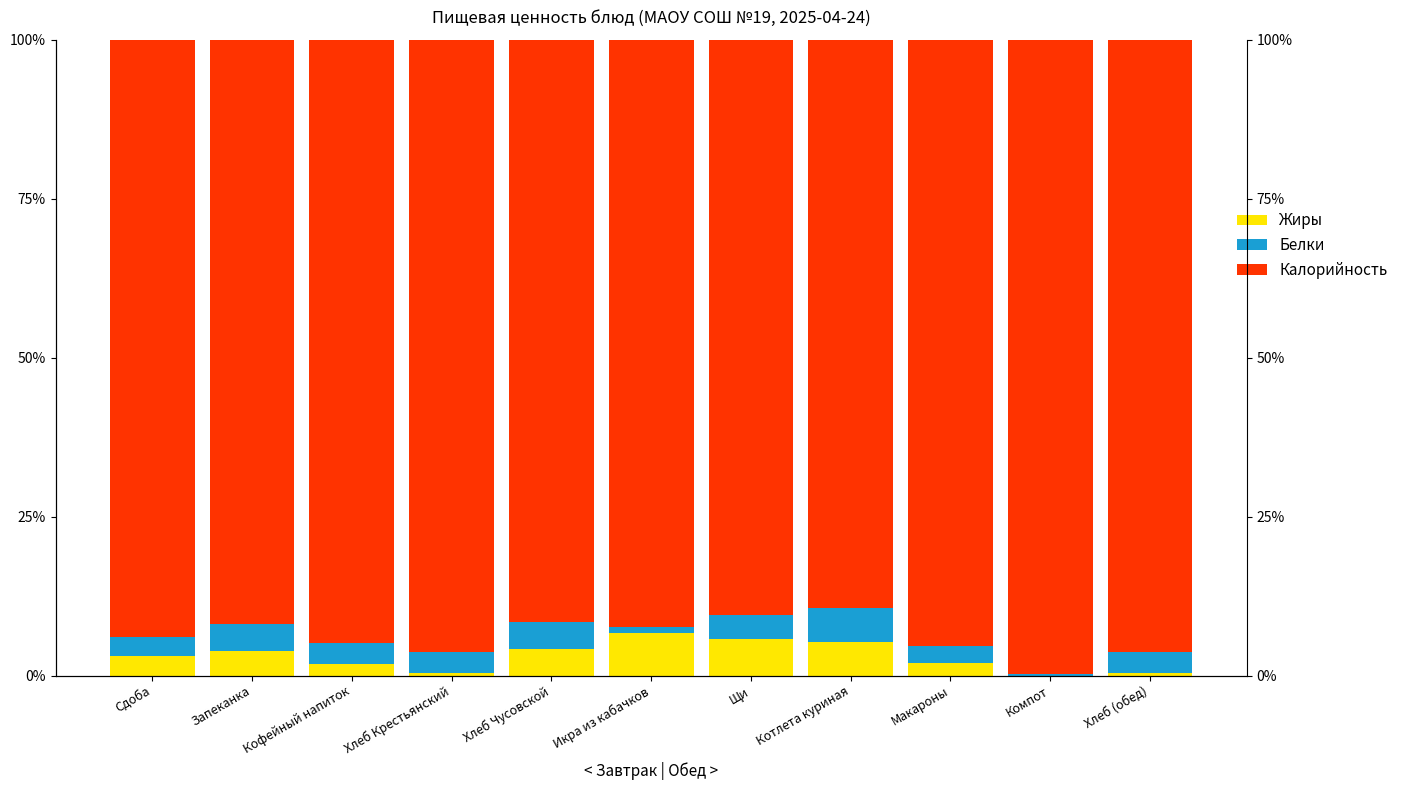

Which series changed the most between Щи and Хлеб (обед)?

Калорийность